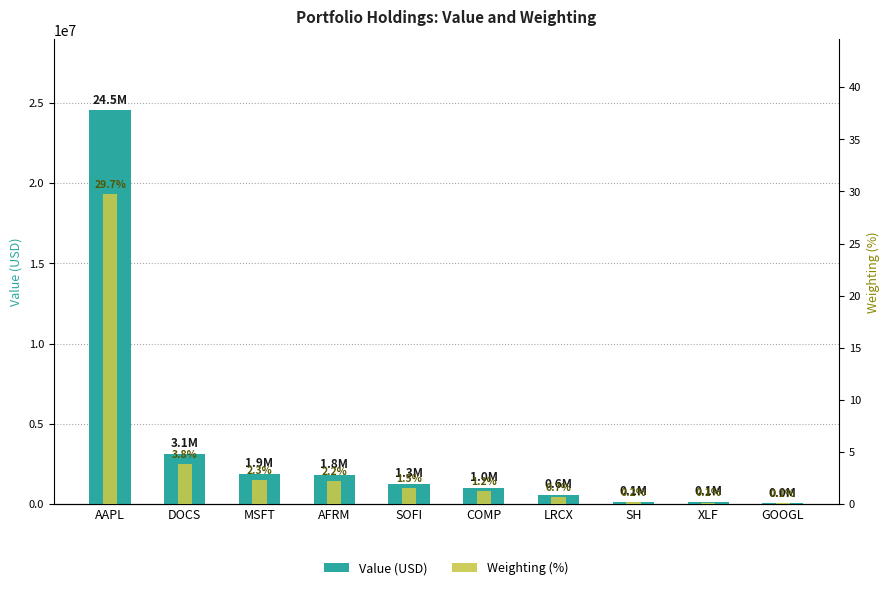

Count the number of data series in this chart.

2